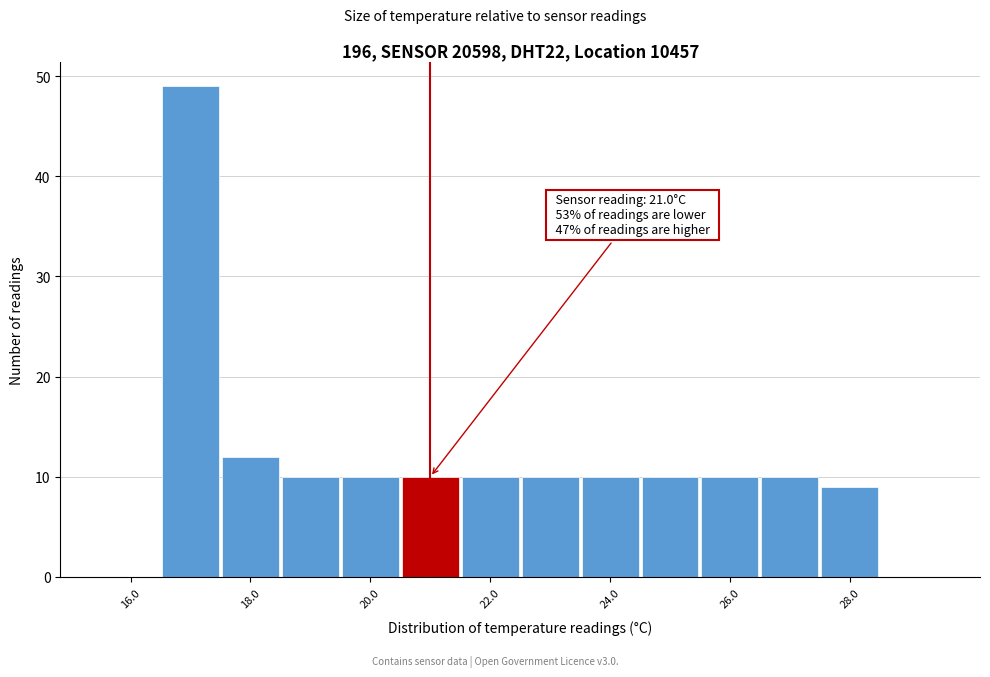

Which range on the x-axis has the tallest bar?

16.5 to 17.5